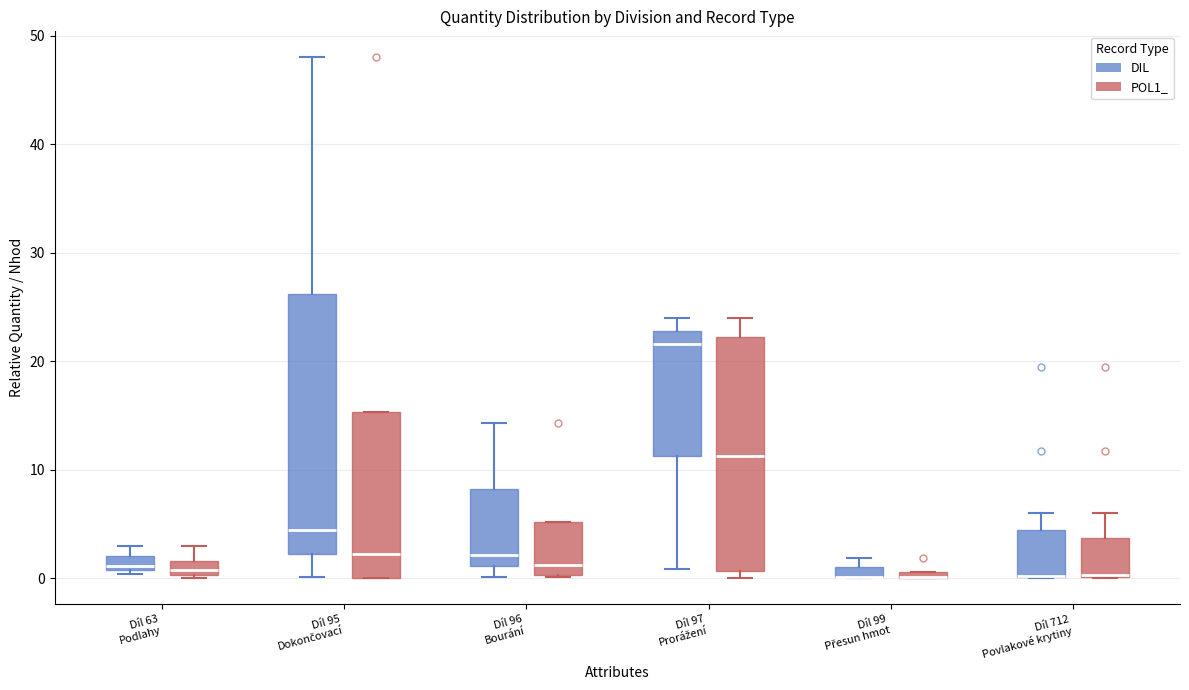

Where is the lower edge of the box for Díl 95 Dokončovací (POL1_) on the y-axis? The values are not printed on the chart, so give them approximately, as read against the axis.

0